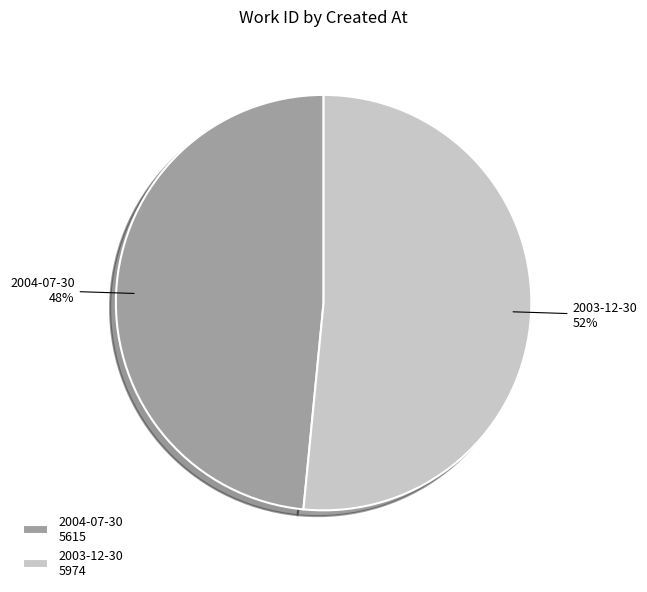

What is the smallest slice in the pie chart?

2004-07-30